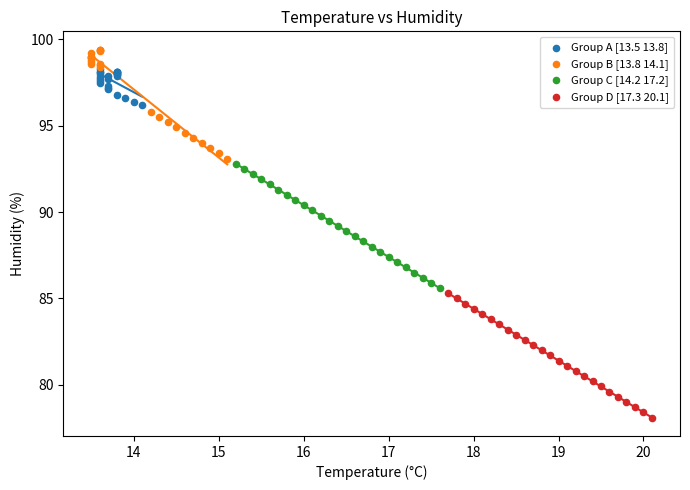

Which series contains the lowest Y value?

Group D [17.3 20.1]